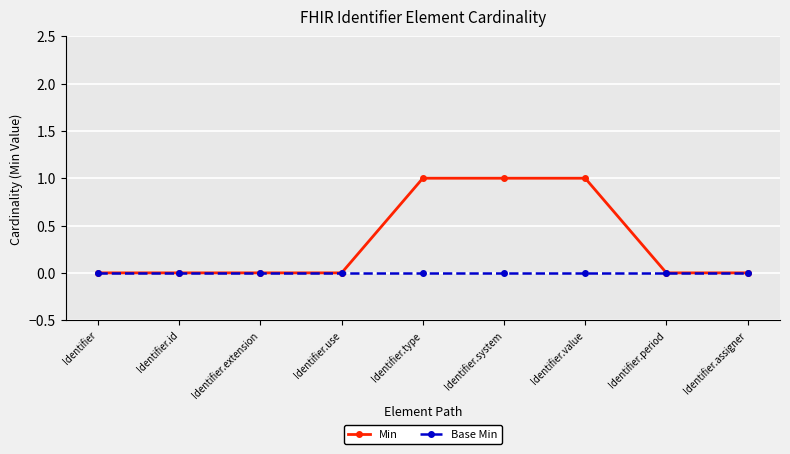

Does the chart display data point markers on the line(s)?

Yes